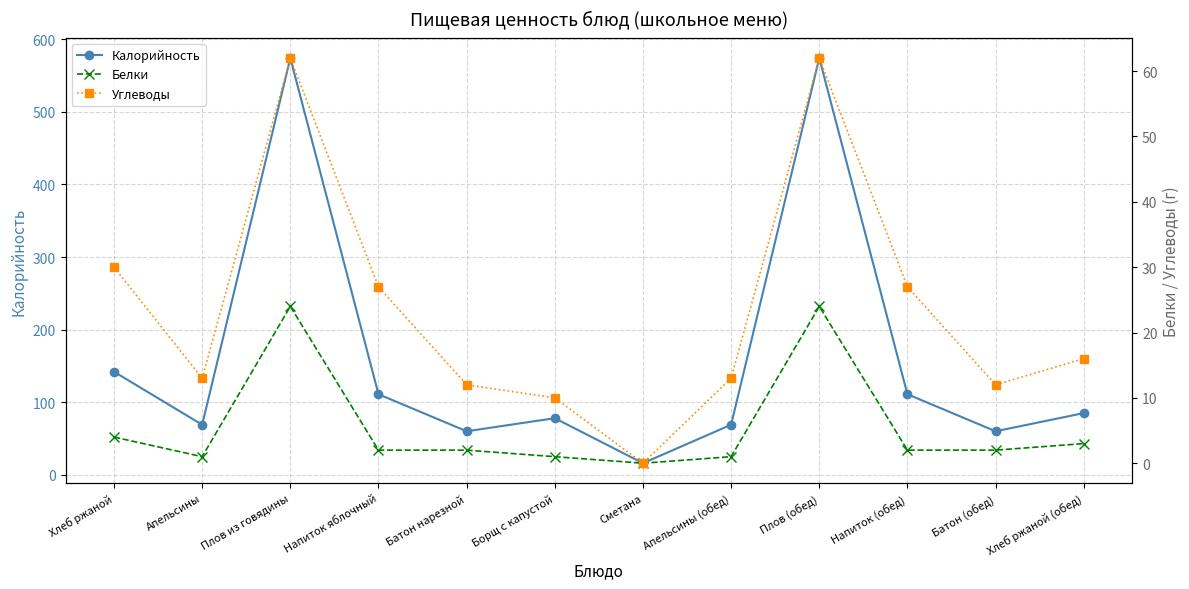

Which series has the largest total across all categories?

Калорийность